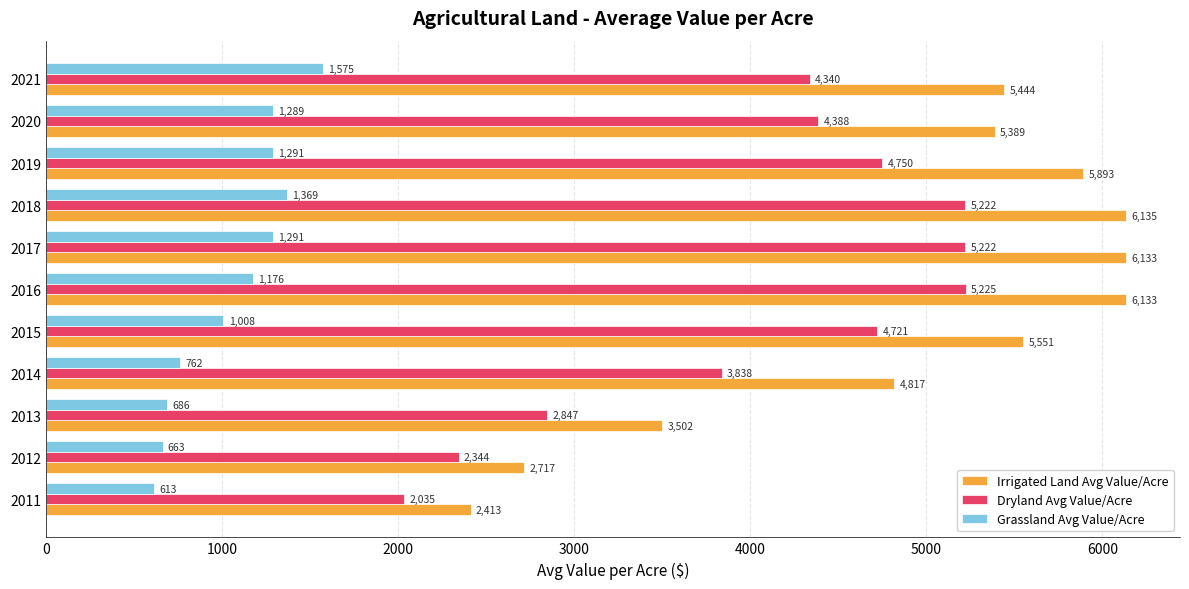

Count the number of categories in the chart.

11